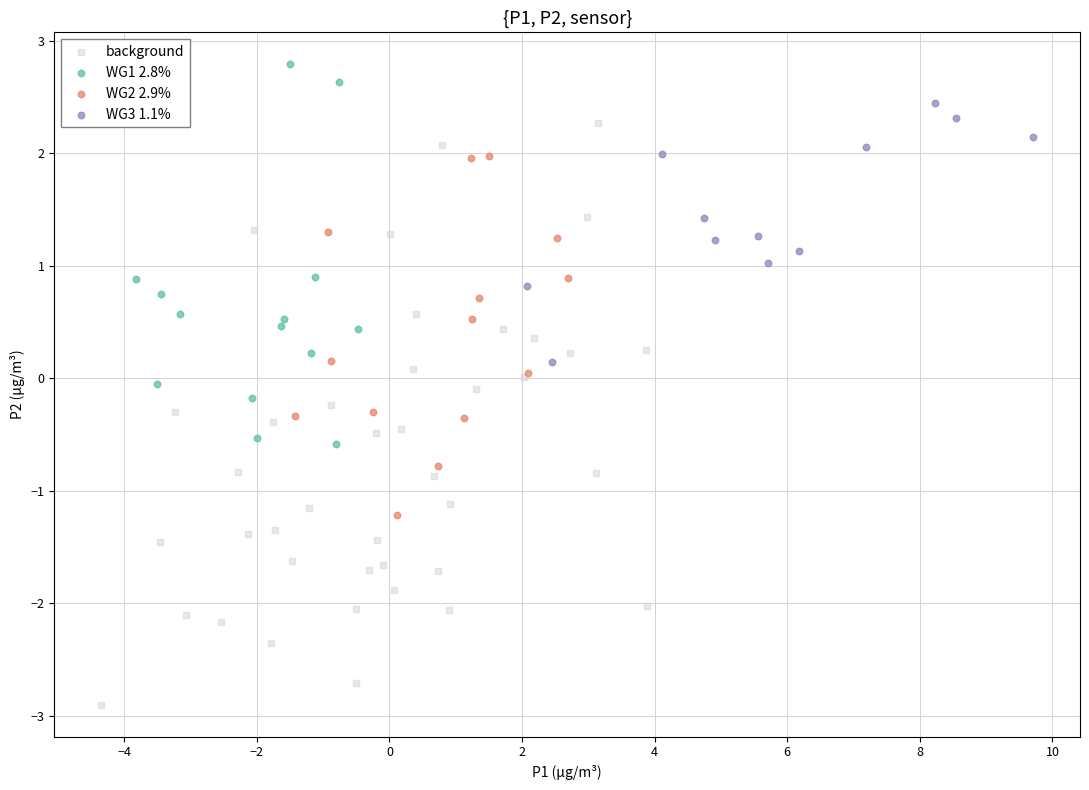

Which series reaches the maximum Y coordinate?

WG1 2.8%